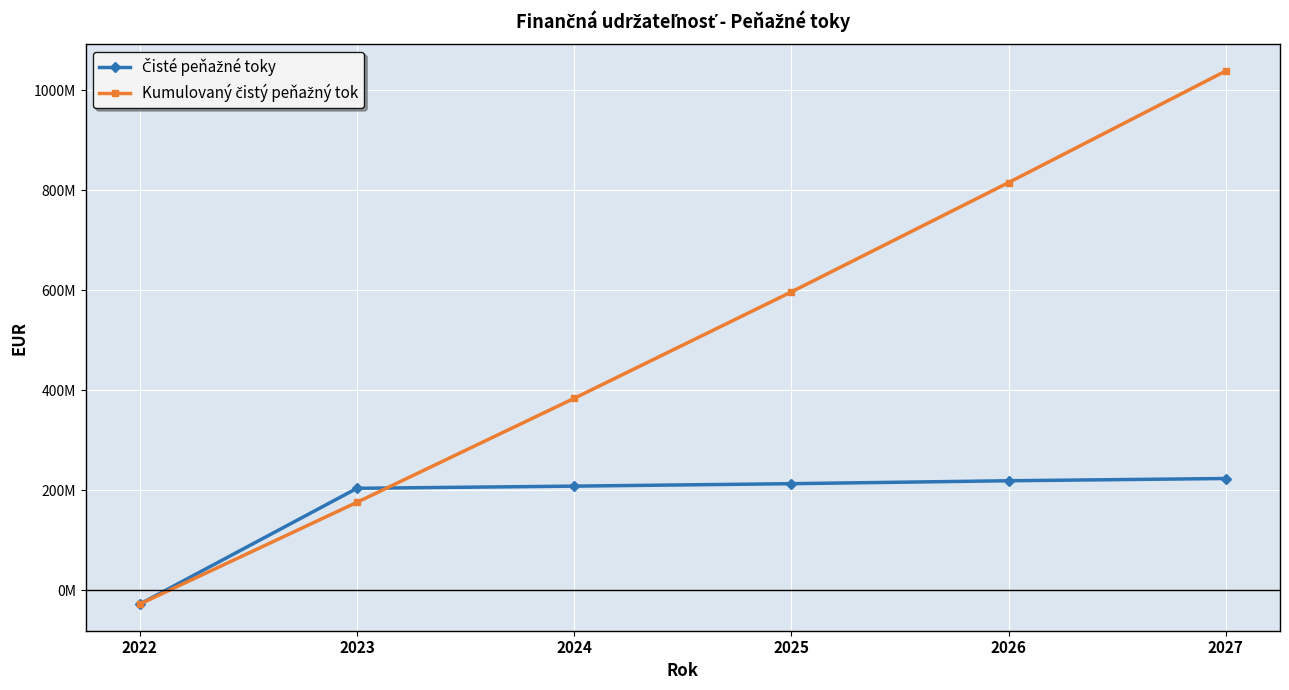

Is this an area chart (filled region under the line)?

No